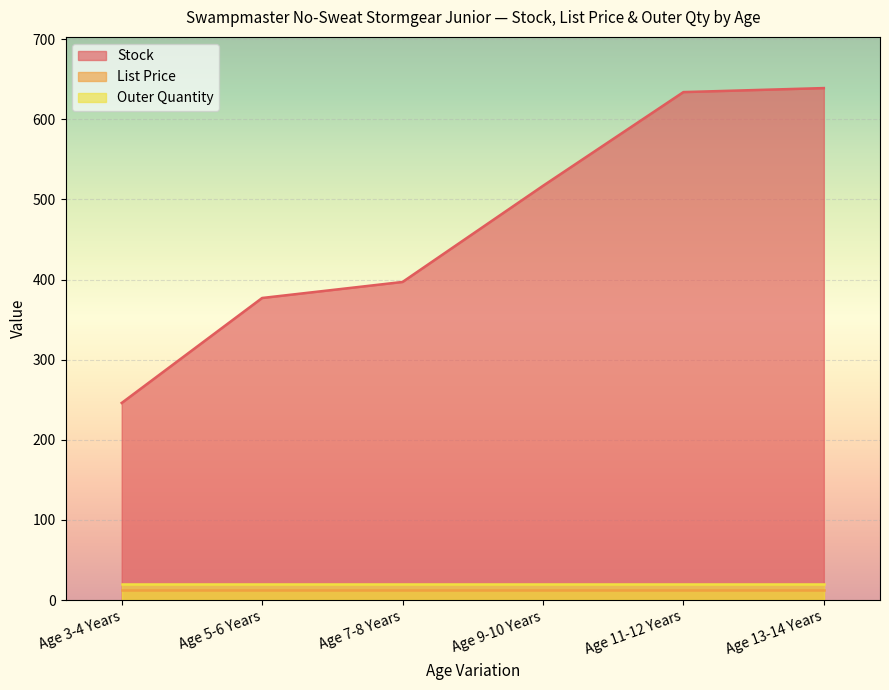

Between Age 5-6 Years and Age 3-4 Years, which is larger?

Age 5-6 Years